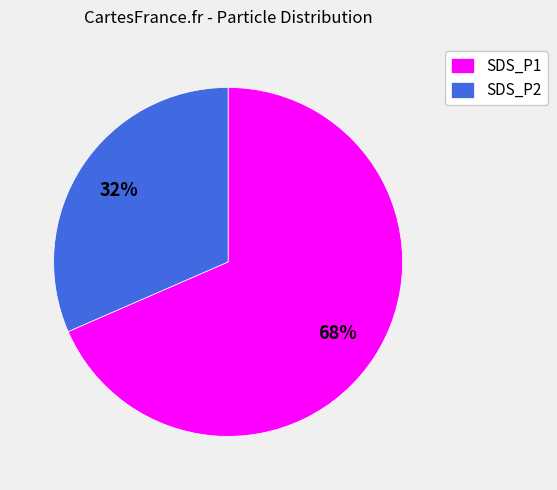

What is the smallest slice in the pie chart?

SDS_P2